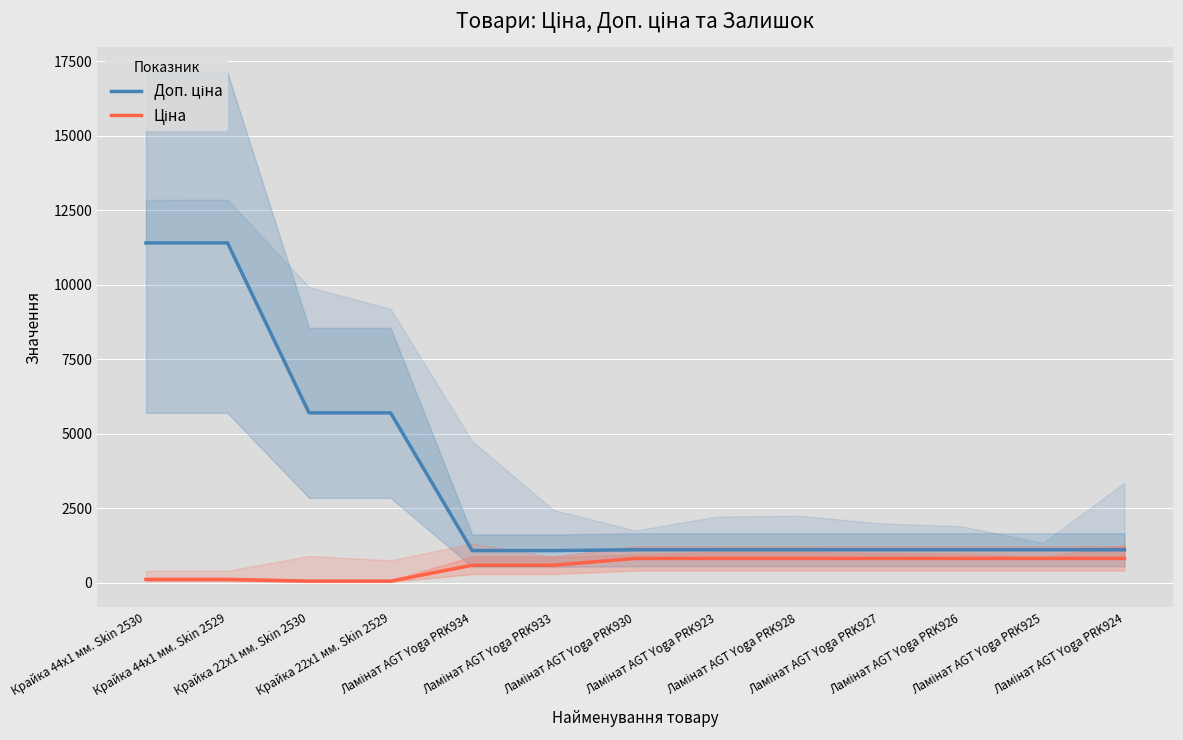

How many lines are shown in the chart?

2